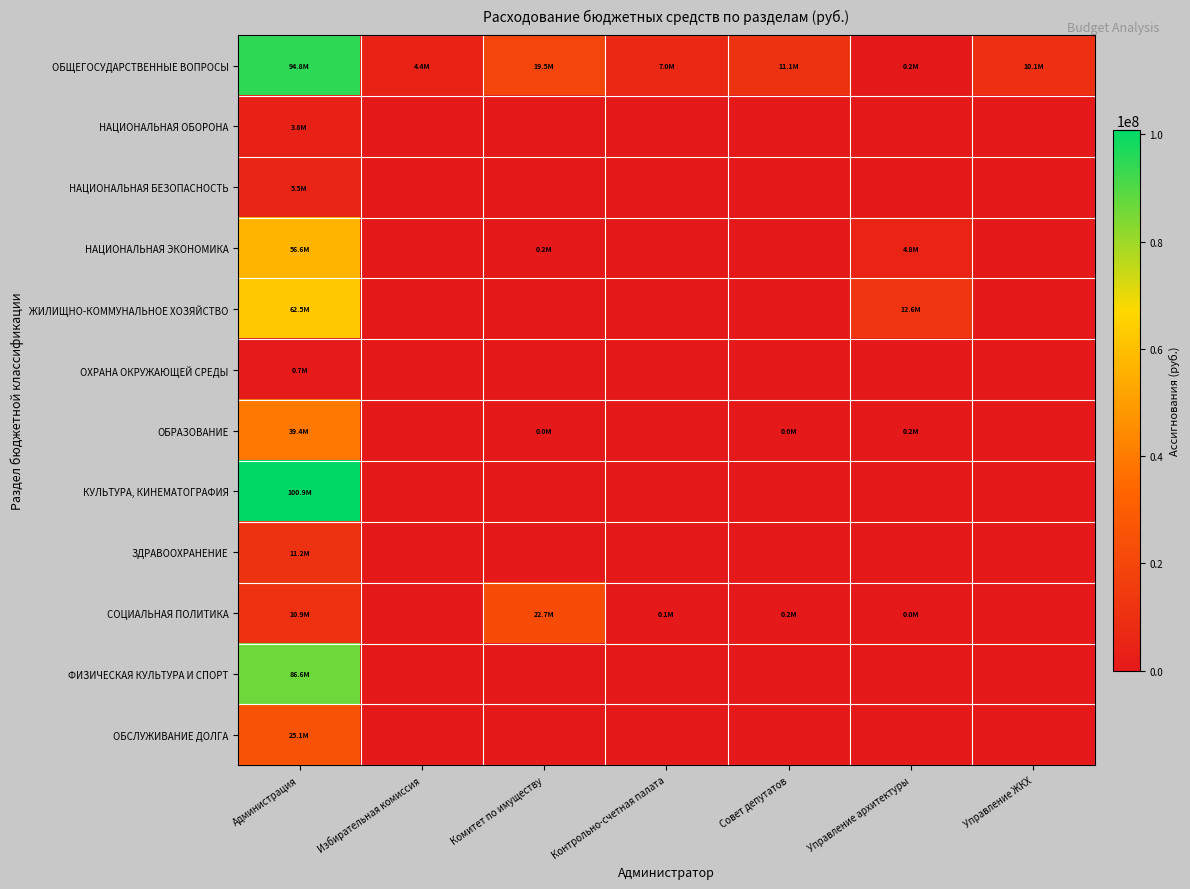

Reading left to right, list all the values displayed in this chart.

ОБЩЕГОСУДАРСТВЕННЫЕ ВОПРОСЫ: Администрация=94845000	Избирательная комиссия=4352500	Комитет по имуществу=19492400	Контрольно-счетная палата=6964000	Совет депутатов=11055900	Управление архитектуры=235000	Управление ЖКХ=10143900
НАЦИОНАЛЬНАЯ ОБОРОНА: Администрация=3774000	Избирательная комиссия=0	Комитет по имуществу=0	Контрольно-счетная палата=0	Совет депутатов=0	Управление архитектуры=0	Управление ЖКХ=0
НАЦИОНАЛЬНАЯ БЕЗОПАСНОСТЬ: Администрация=5476700	Избирательная комиссия=0	Комитет по имуществу=0	Контрольно-счетная палата=0	Совет депутатов=0	Управление архитектуры=0	Управление ЖКХ=0
НАЦИОНАЛЬНАЯ ЭКОНОМИКА: Администрация=56606800	Избирательная комиссия=0	Комитет по имуществу=160000	Контрольно-счетная палата=0	Совет депутатов=0	Управление архитектуры=4836000	Управление ЖКХ=0
ЖИЛИЩНО-КОММУНАЛЬНОЕ ХОЗЯЙСТВО: Администрация=62520150	Избирательная комиссия=0	Комитет по имуществу=0	Контрольно-счетная палата=0	Совет депутатов=0	Управление архитектуры=12574500	Управление ЖКХ=0
ОХРАНА ОКРУЖАЮЩЕЙ СРЕДЫ: Администрация=665160	Избирательная комиссия=0	Комитет по имуществу=0	Контрольно-счетная палата=0	Совет депутатов=0	Управление архитектуры=0	Управление ЖКХ=0
ОБРАЗОВАНИЕ: Администрация=39385300	Избирательная комиссия=0	Комитет по имуществу=34000	Контрольно-счетная палата=0	Совет депутатов=9300	Управление архитектуры=209300	Управление ЖКХ=0
КУЛЬТУРА, КИНЕМАТОГРАФИЯ: Администрация=100870400	Избирательная комиссия=0	Комитет по имуществу=0	Контрольно-счетная палата=0	Совет депутатов=0	Управление архитектуры=0	Управление ЖКХ=0
ЗДРАВООХРАНЕНИЕ: Администрация=11228000	Избирательная комиссия=0	Комитет по имуществу=0	Контрольно-счетная палата=0	Совет депутатов=0	Управление архитектуры=0	Управление ЖКХ=0
СОЦИАЛЬНАЯ ПОЛИТИКА: Администрация=10928500	Избирательная комиссия=0	Комитет по имуществу=22711700	Контрольно-счетная палата=128400	Совет депутатов=192000	Управление архитектуры=43400	Управление ЖКХ=0
ФИЗИЧЕСКАЯ КУЛЬТУРА И СПОРТ: Администрация=86573063	Избирательная комиссия=0	Комитет по имуществу=0	Контрольно-счетная палата=0	Совет депутатов=0	Управление архитектуры=0	Управление ЖКХ=0
ОБСЛУЖИВАНИЕ ДОЛГА: Администрация=25150000	Избирательная комиссия=0	Комитет по имуществу=0	Контрольно-счетная палата=0	Совет депутатов=0	Управление архитектуры=0	Управление ЖКХ=0